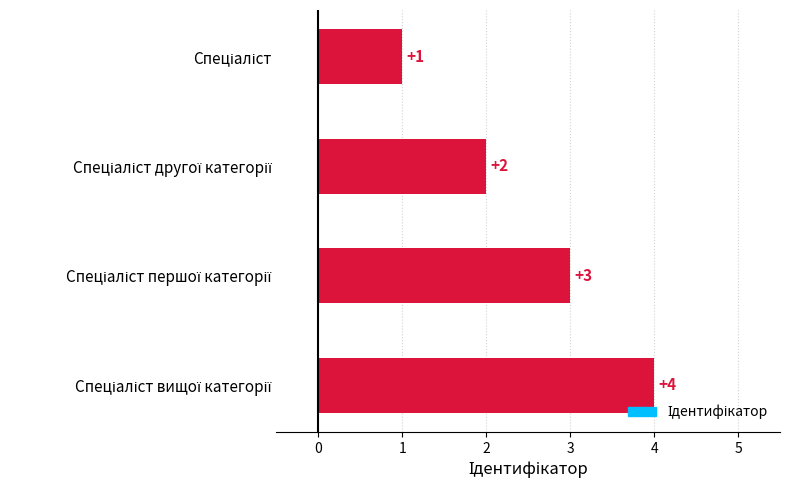

How many bars are there in total?

4